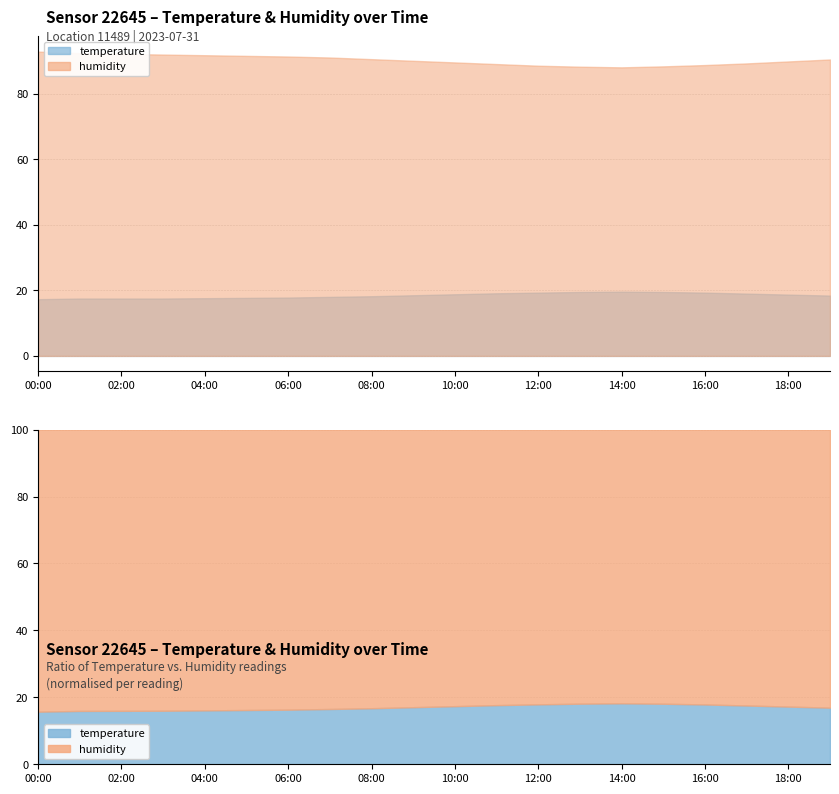

Rank the categories by humidity value from lowest to highest.

14:00, 13:00, 15:00, 12:00, 16:00, 11:00, 17:00, 10:00, 18:00, 09:00, 19:00, 08:00, 07:00, 06:00, 05:00, 04:00, 03:00, 02:00, 01:00, 00:00